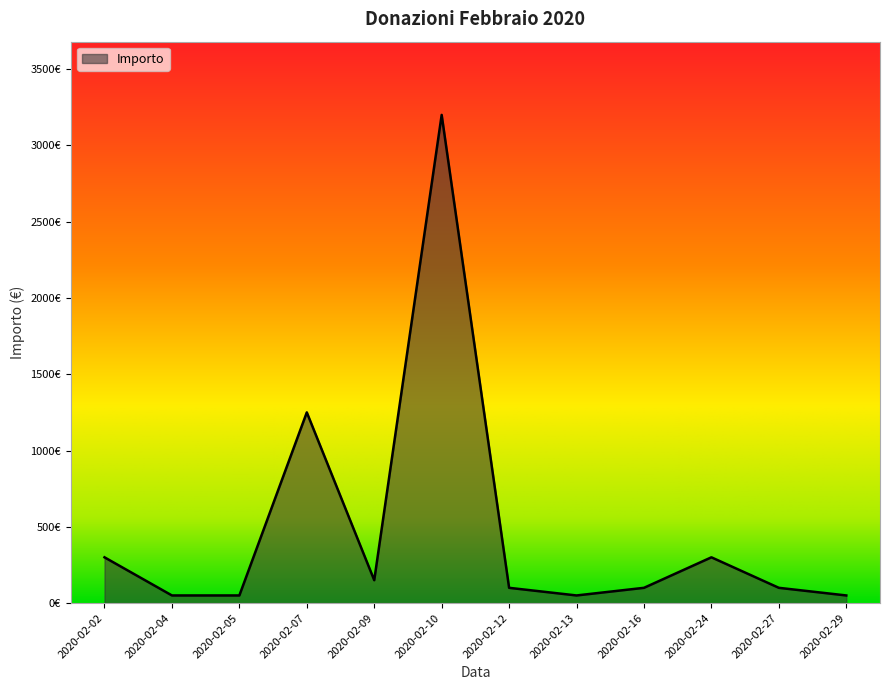

Does the chart have visible grid lines?

No